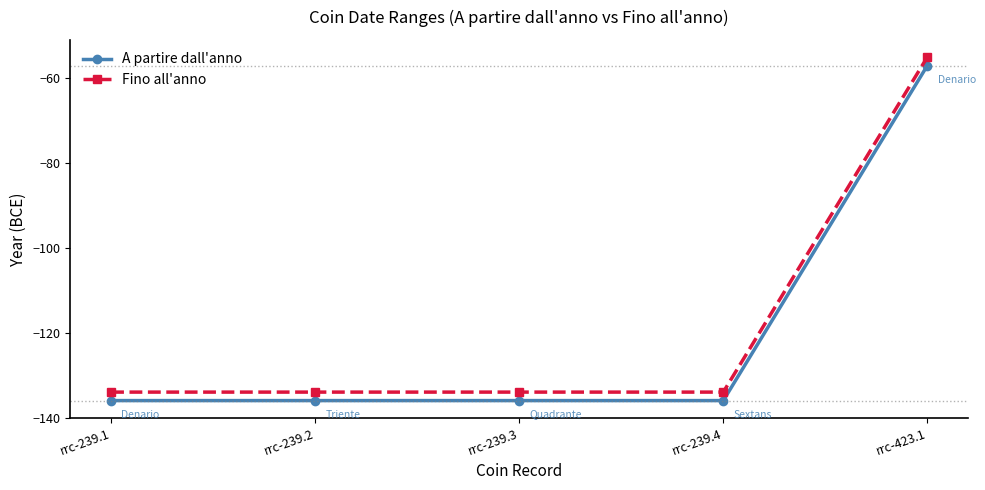

What is the label of the 1st point from the left?

rrc-239.1